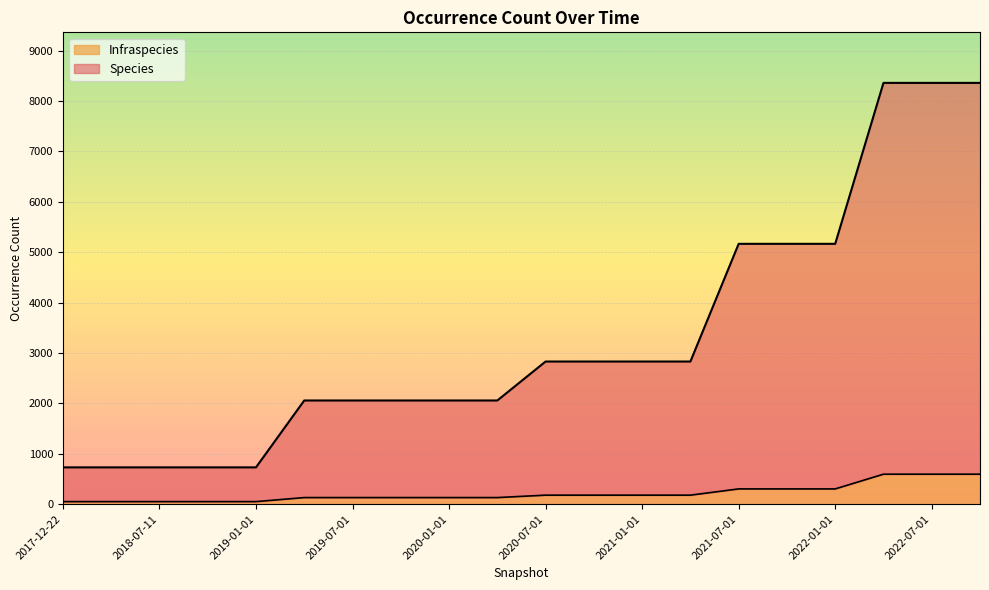

Is it true that Species equals 3819 at 2021-04-01?

False